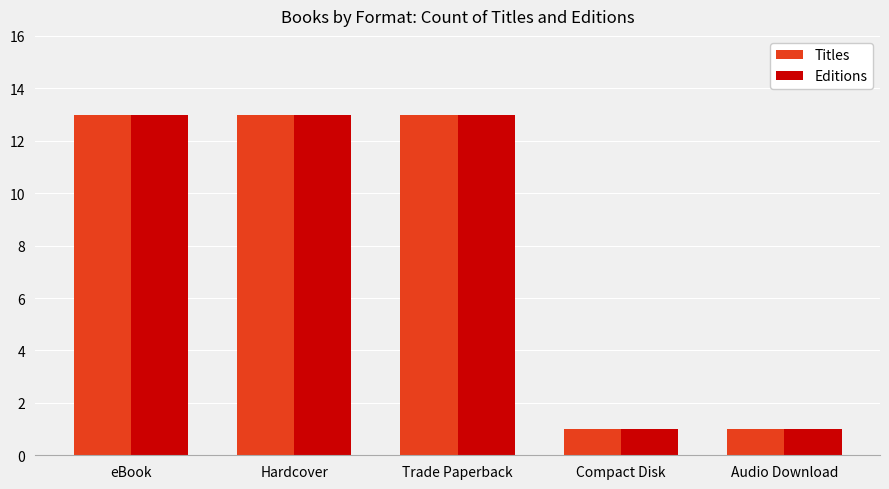

At how many categories does at least one series exceed 12?

3